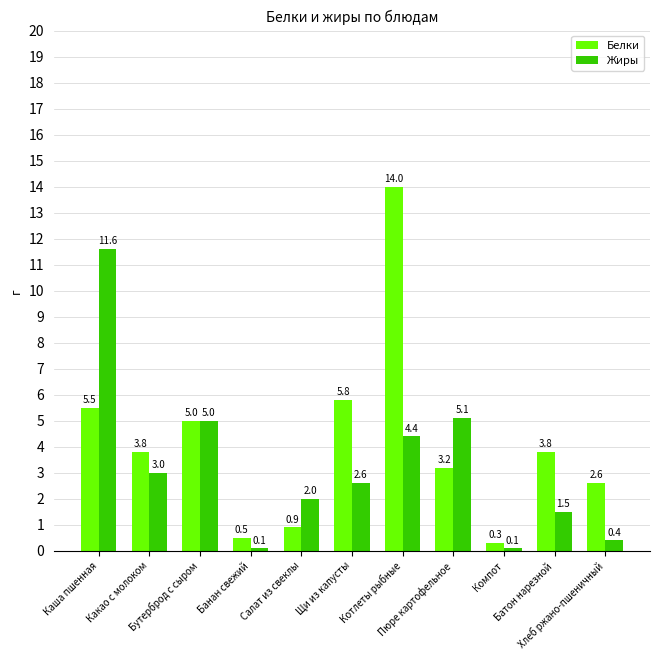

List the series in order of their peak value, lowest first.

Жиры, Белки